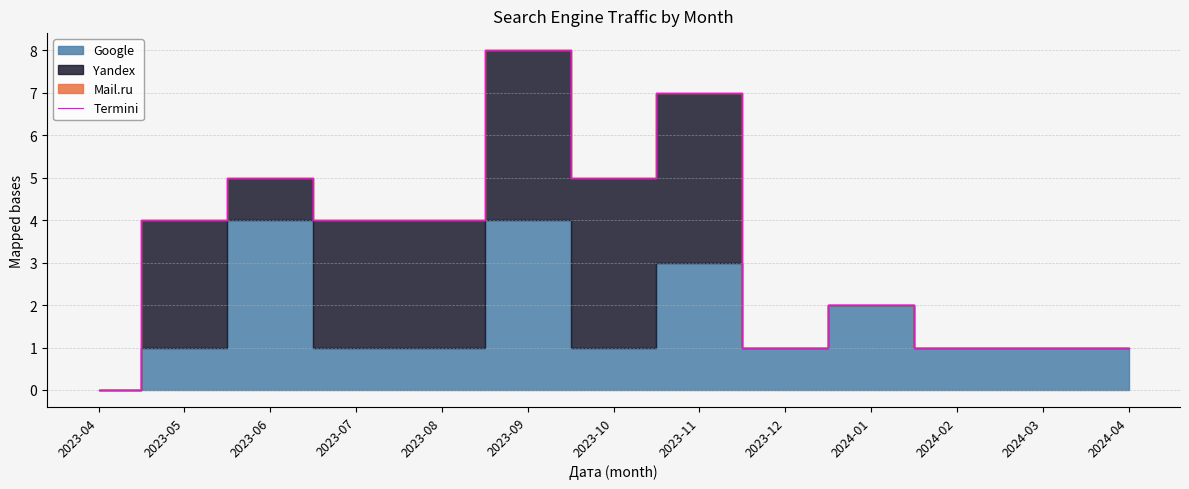

Which has a higher value, 2024-04 or 2023-12?

2024-04